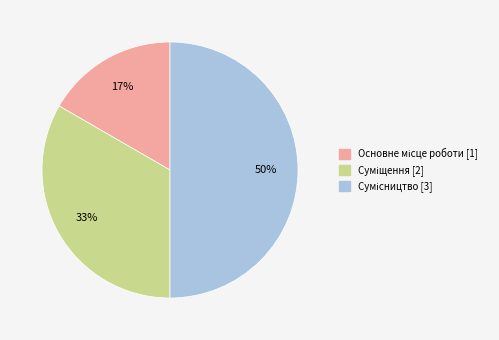

To the nearest percent, what is the difference between the largest and smallest slice percentages?

33%